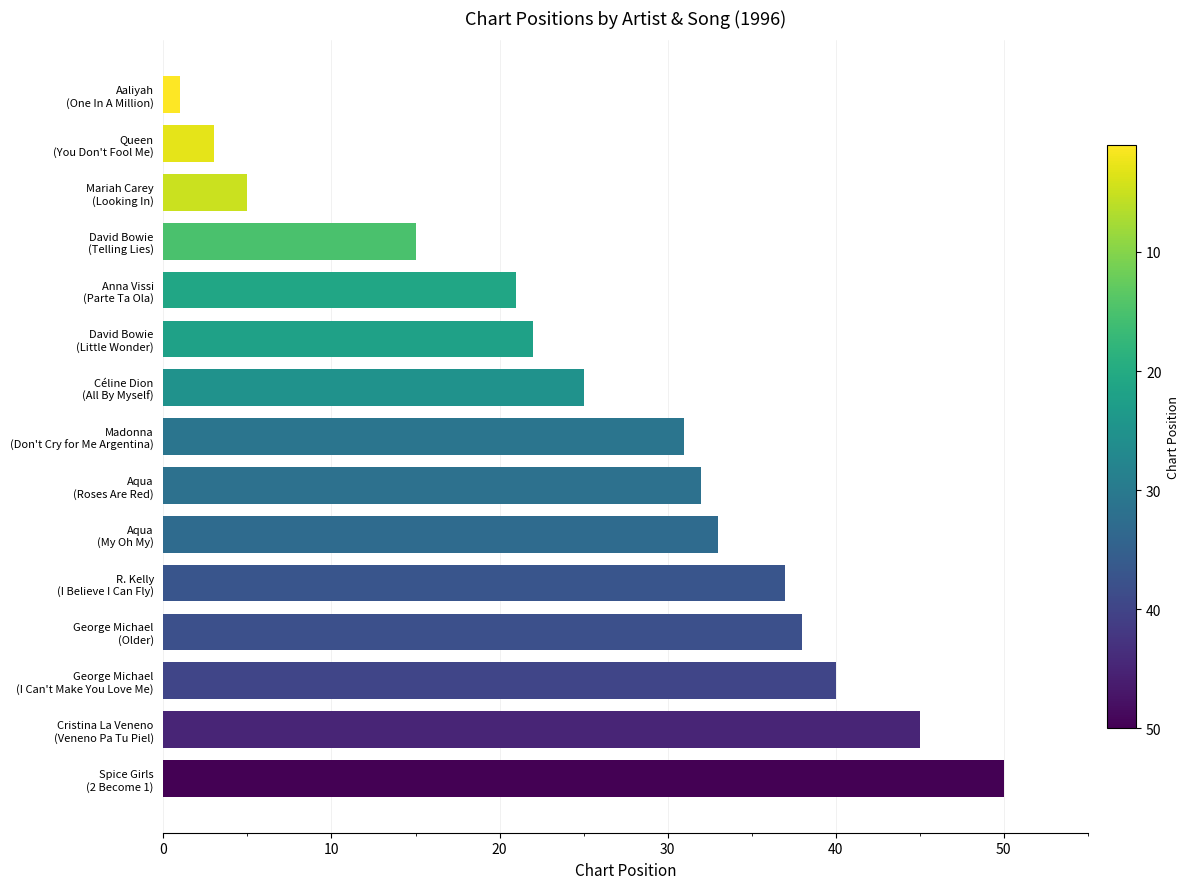

What is the maximum value shown in the chart?

50